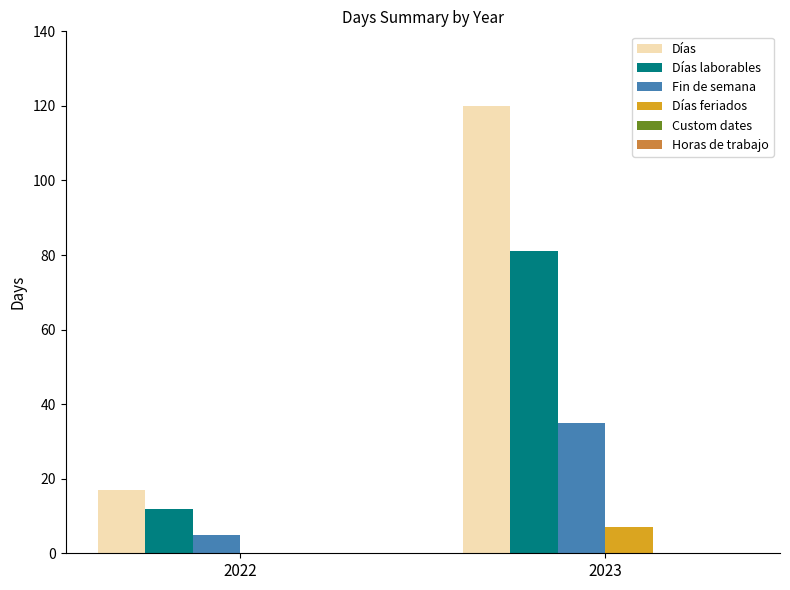

What is the sum of the Días values at 2022 and 2023?

137